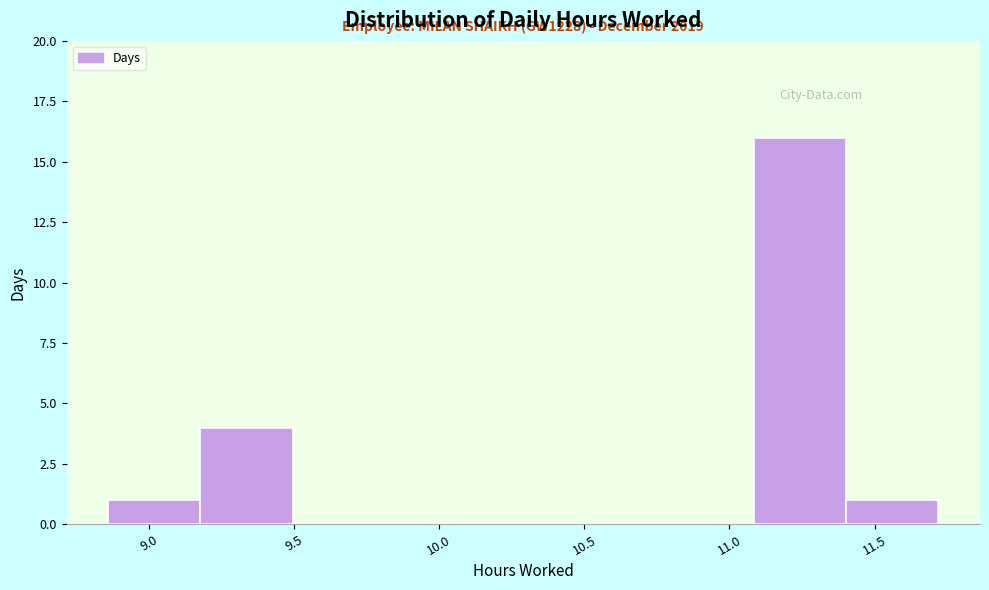

Over which range of the x-axis is the bar tallest?

11.10 to 11.40